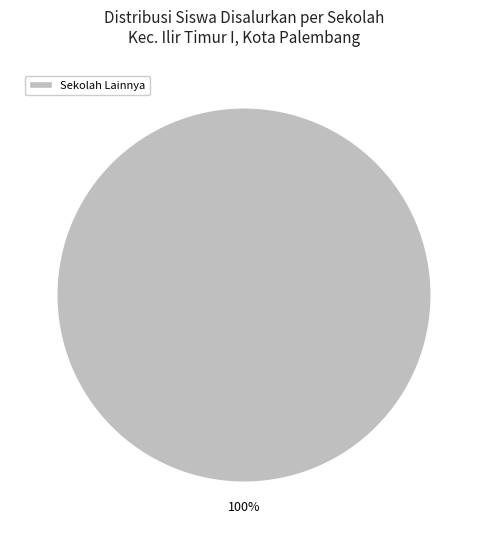

Is there a majority slice in this chart?

Yes